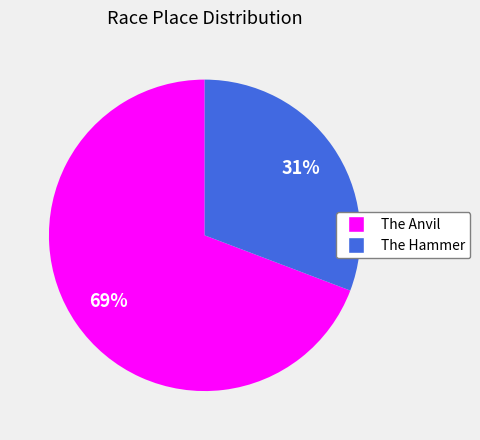

To the nearest percent, what is the combined percentage of The Hammer and The Anvil?

100%